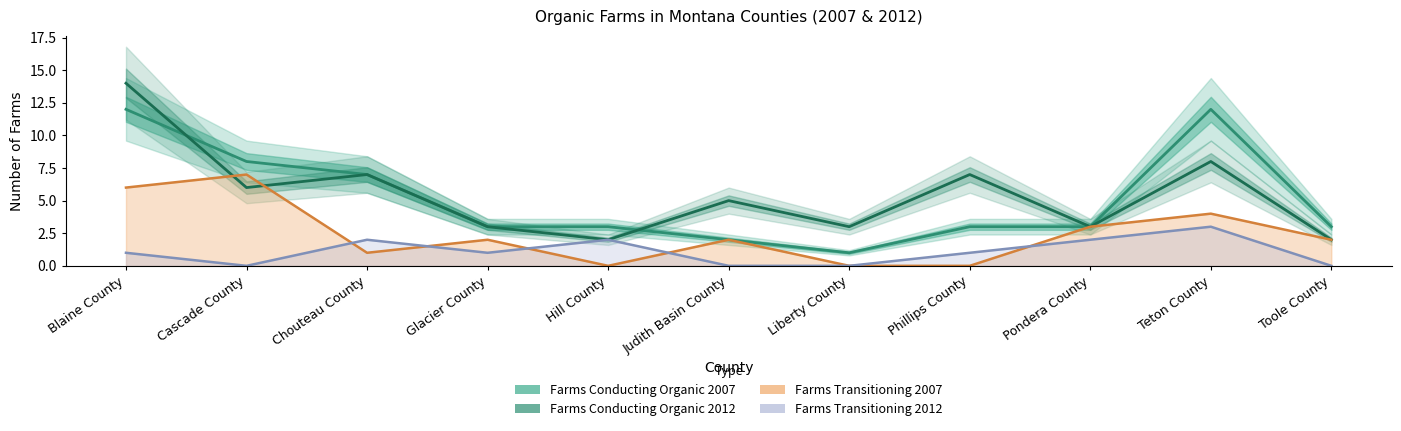

At which label does Farms Conducting Organic 2007 reach its minimum?

Liberty County